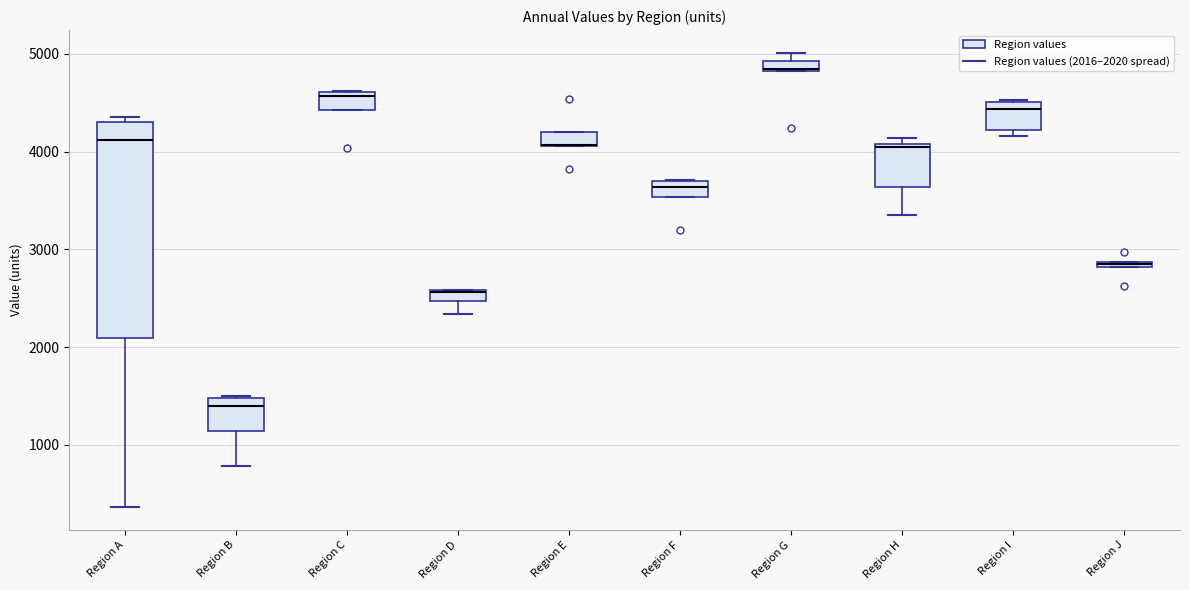

Where is the upper edge of the box for Region A on the y-axis? The values are not printed on the chart, so give them approximately, as read against the axis.

4300